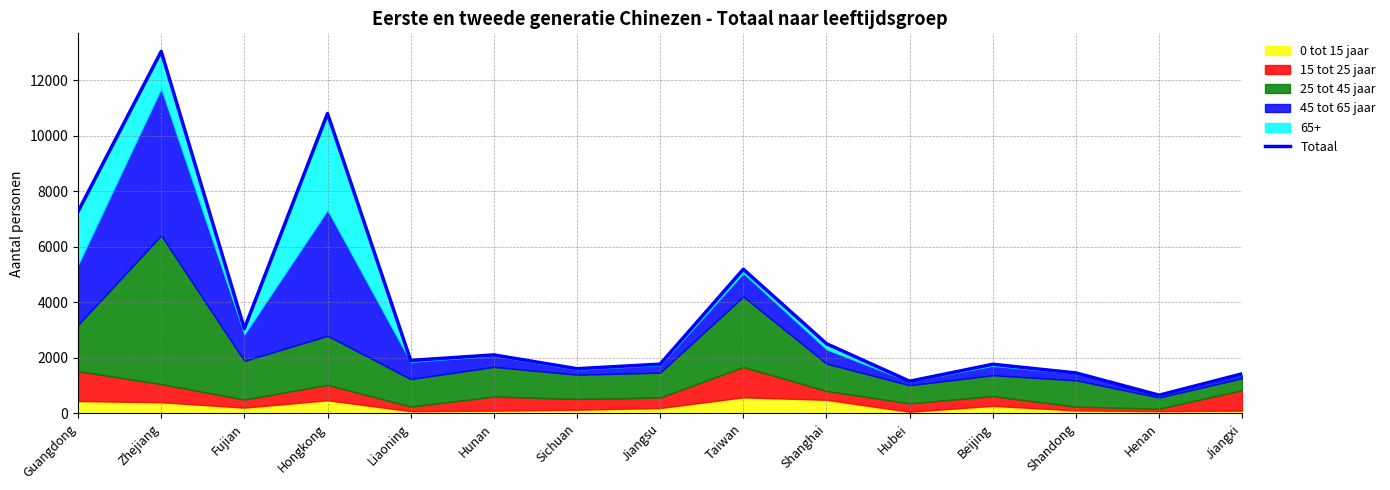

What is the sum of all values?

55714